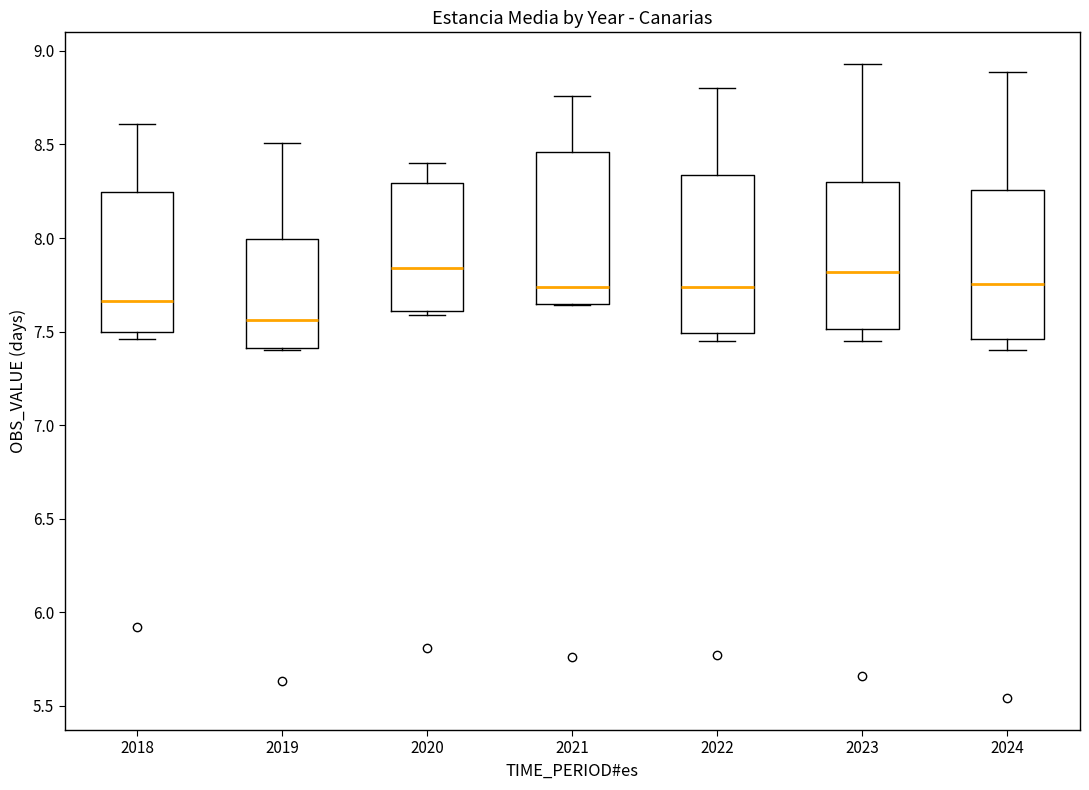

Reading left to right, transcribe this box plot: for each box, give where its median line is, the range the box spans, and where its two whiskers end, as read against the y-axis. The values are not printed on the chart, so give them approximately, as read against the axis.

2018: median 7.65, box 7.50 to 8.25, whiskers 7.45 to 8.60
2019: median 7.55, box 7.40 to 8.00, whiskers 7.40 to 8.50
2020: median 7.85, box 7.60 to 8.30, whiskers 7.60 (just below the box's lower edge) to 8.40
2021: median 7.75, box 7.65 to 8.45, whiskers 7.65 to 8.75
2022: median 7.75, box 7.50 to 8.35, whiskers 7.45 to 8.80
2023: median 7.80, box 7.50 to 8.30, whiskers 7.45 to 8.95
2024: median 7.75, box 7.45 to 8.25, whiskers 7.40 to 8.90